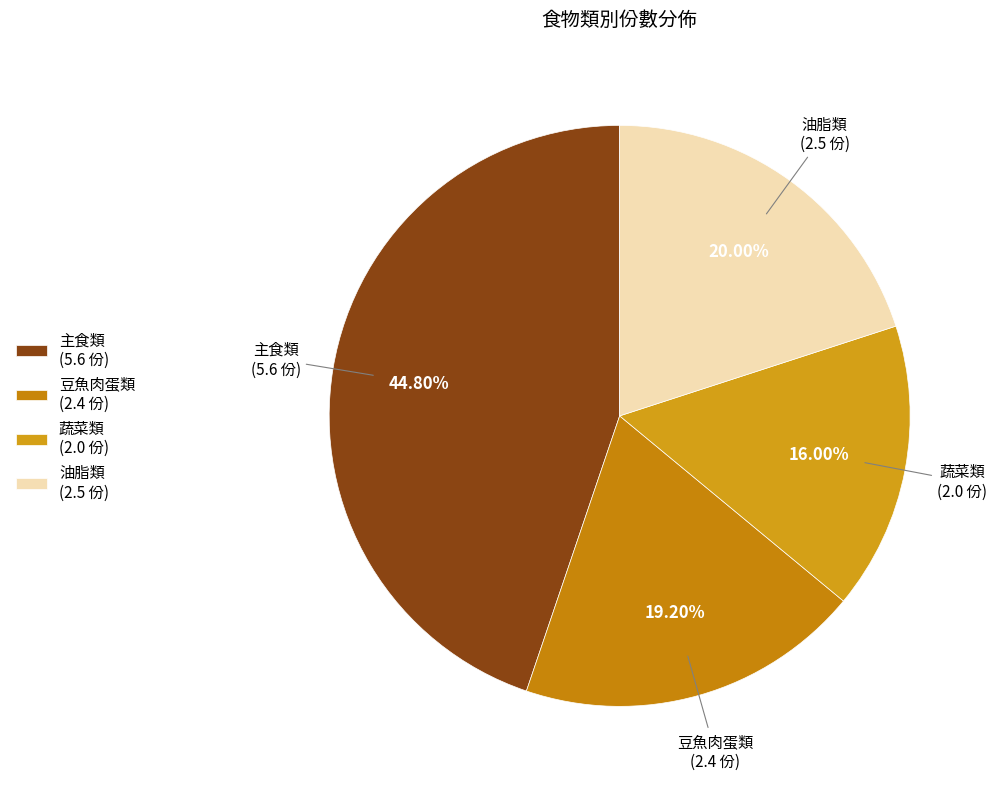

To the nearest percent, what is the difference between the largest and smallest slice percentages?

29%